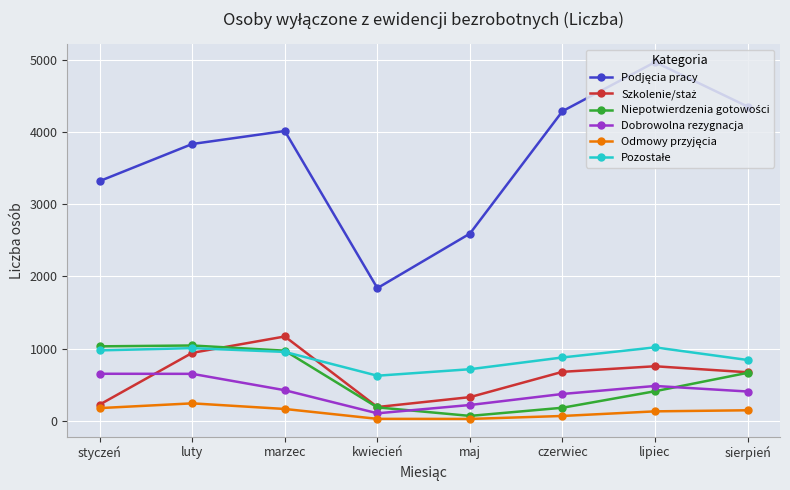

What is the label of the 6th point from the left?

czerwiec